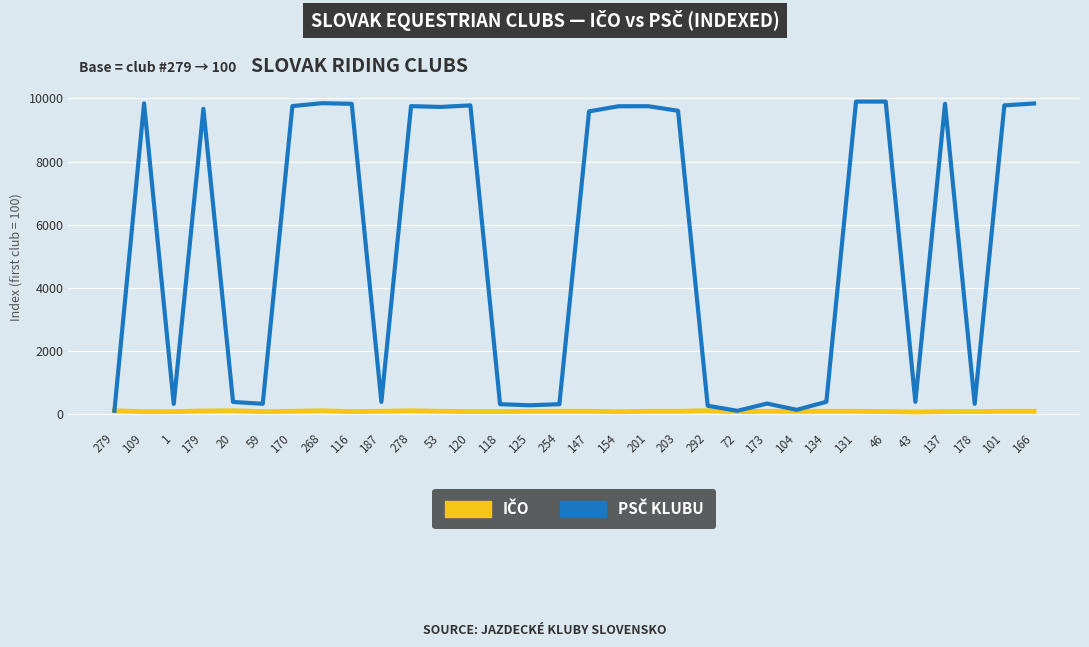

What is the greatest value displayed?

9902.2